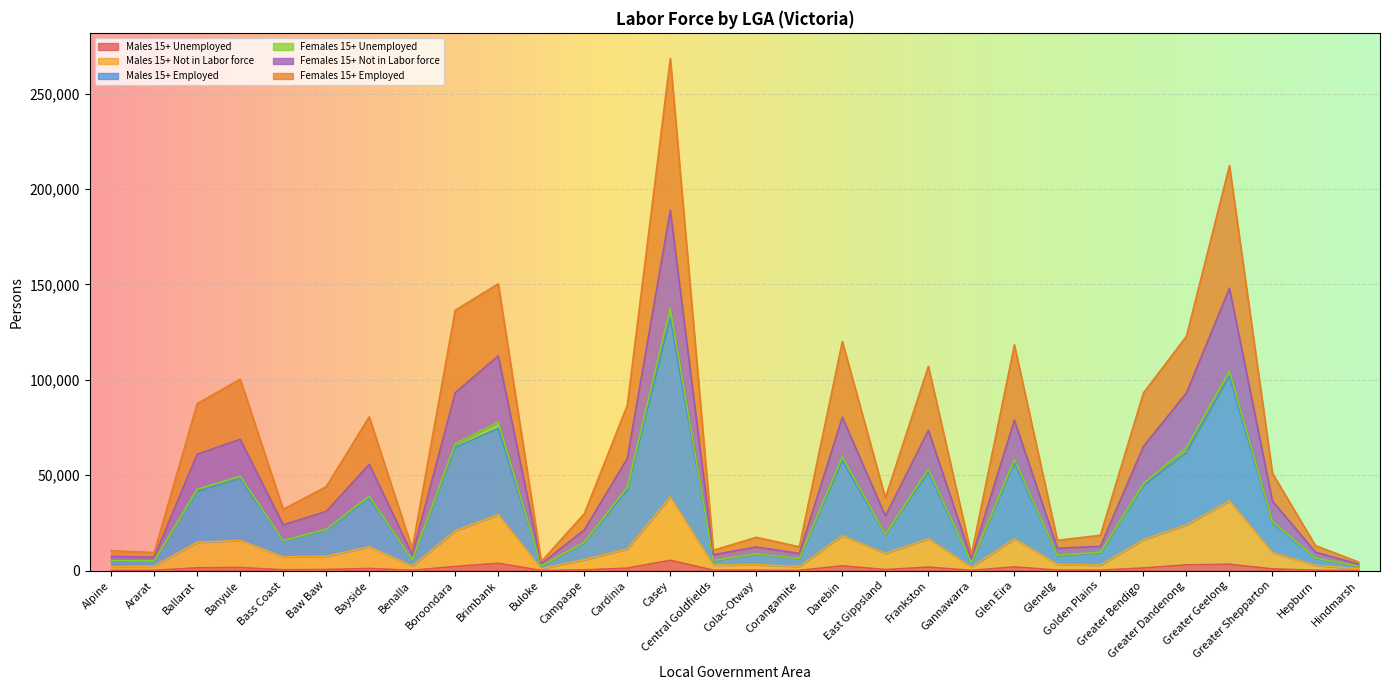

At which category does Females 15+ Employed reach its first local valley?

Ararat